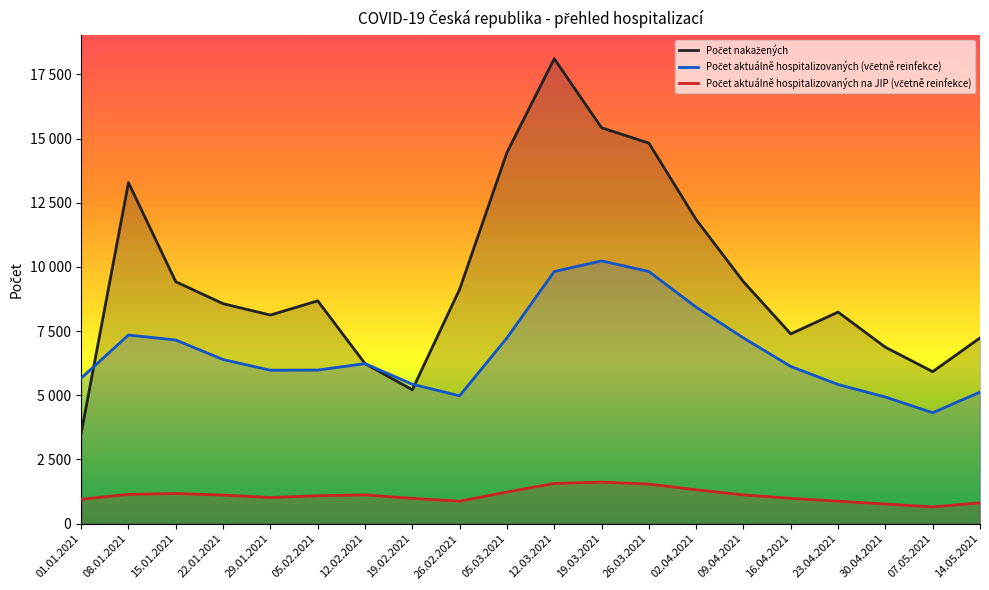

Rank the categories by Počet aktuálně hospitalizovaných na JIP (včetně reinfekce) value from lowest to highest.

07.05.2021, 30.04.2021, 14.05.2021, 26.02.2021, 23.04.2021, 01.01.2021, 19.02.2021, 16.04.2021, 29.01.2021, 05.02.2021, 22.01.2021, 12.02.2021, 09.04.2021, 08.01.2021, 15.01.2021, 05.03.2021, 02.04.2021, 26.03.2021, 12.03.2021, 19.03.2021